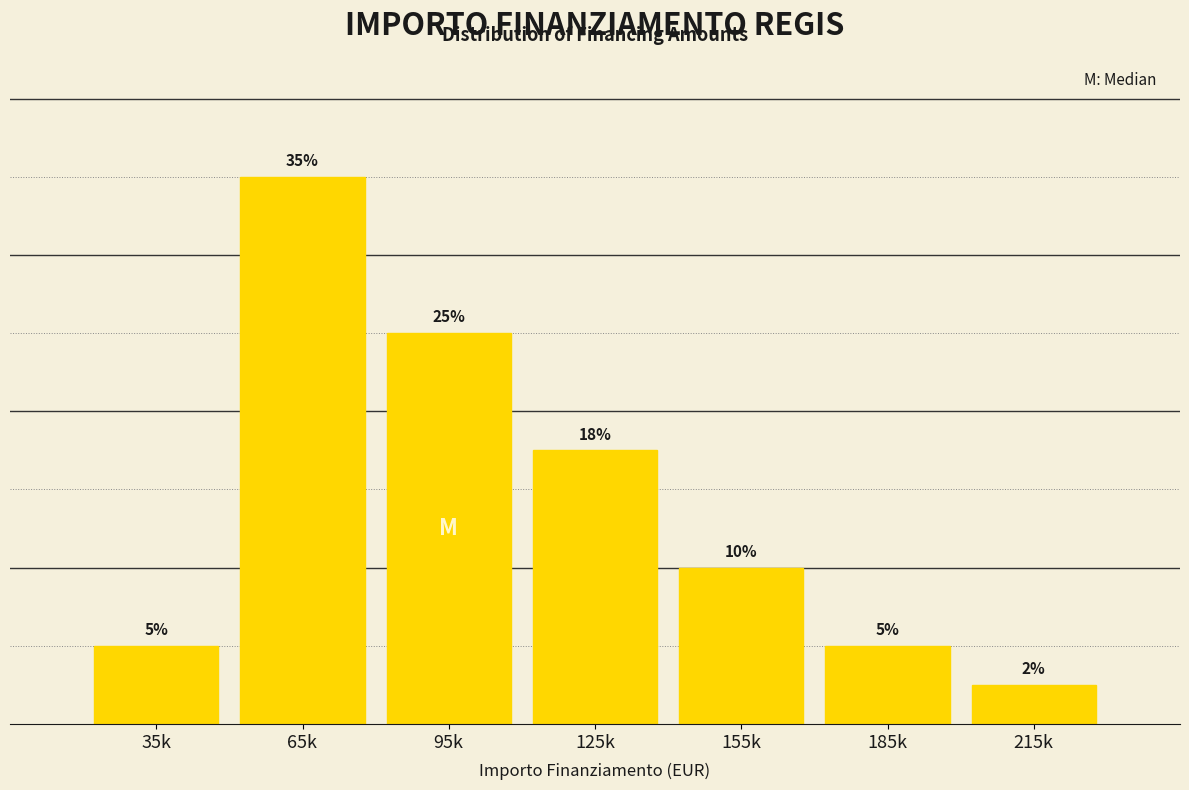

At which label does the data first exceed 10?

65k